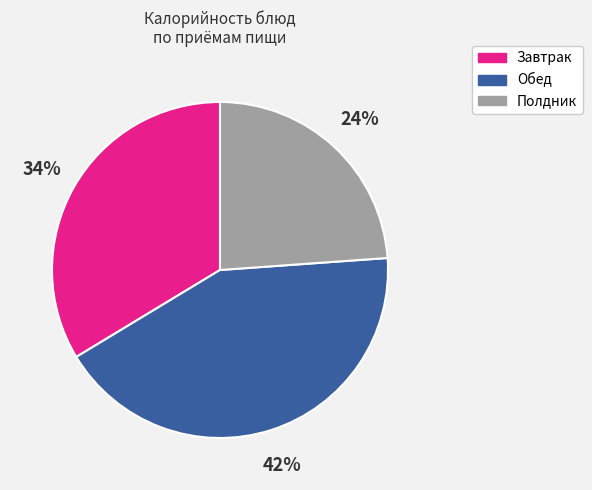

To the nearest percent, what is the average slice percentage?

33%